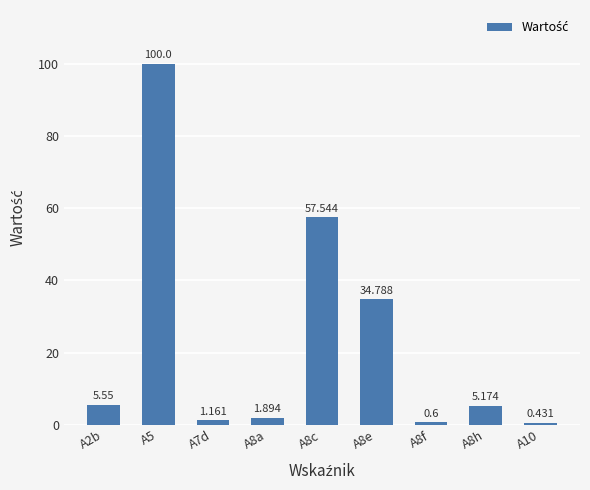

How many data points does each series have?

9